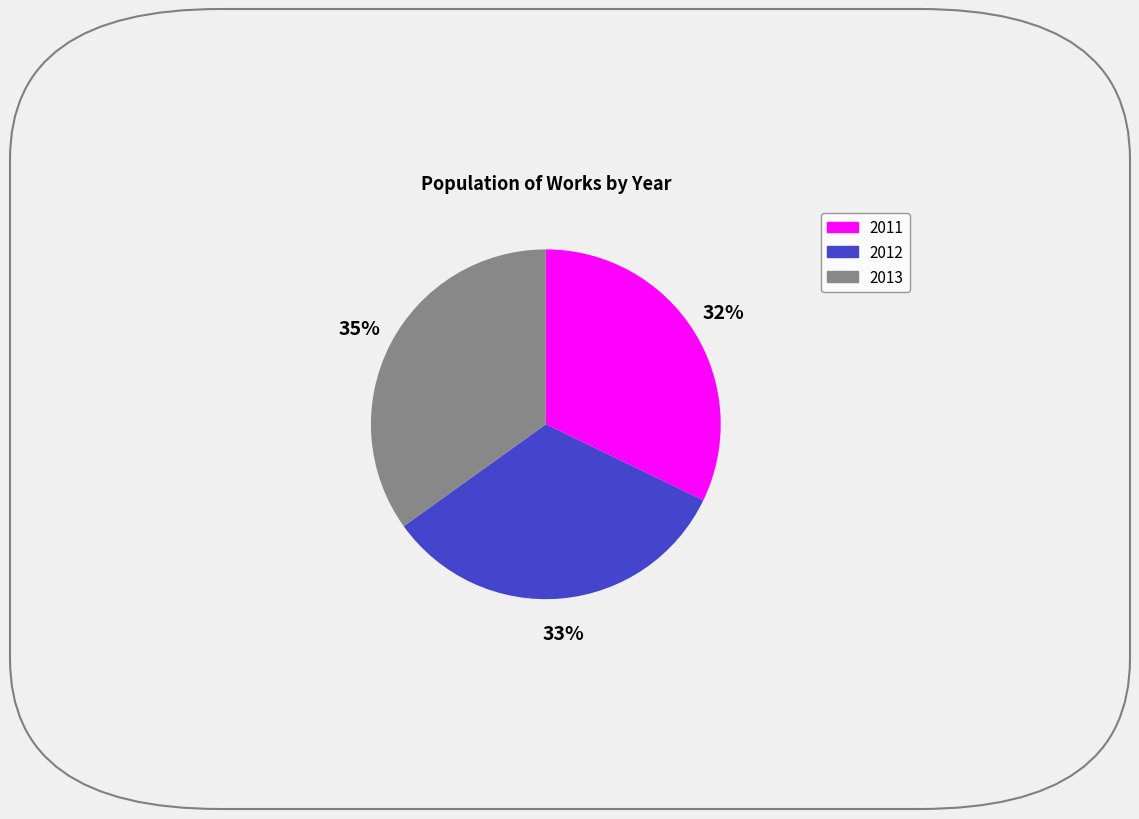

To the nearest percent, what is the difference between the largest and smallest slice percentages?

3%